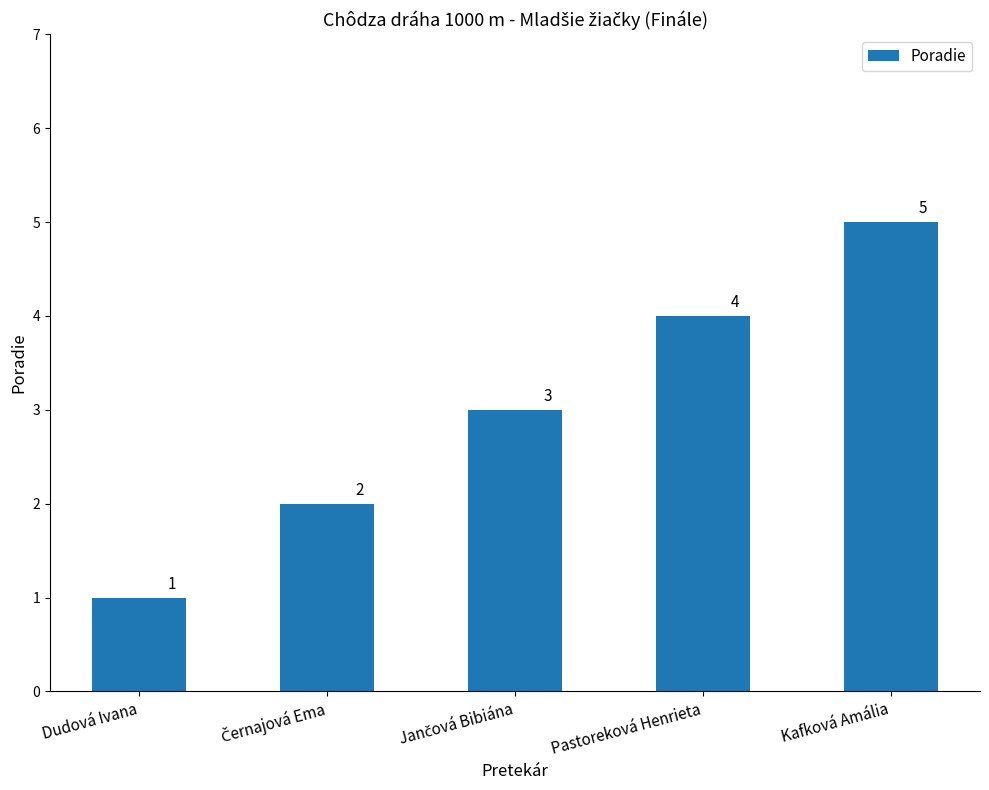

Count the number of categories in the chart.

5